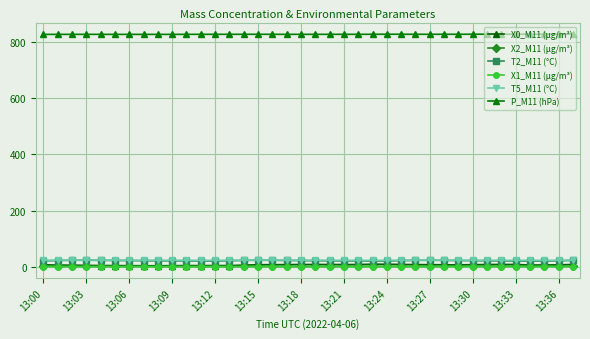

List the series in order of their peak value, highest first.

P_M11 (hPa), T5_M11 (°C), T2_M11 (°C), X0_M11 (μg/m³), X2_M11 (μg/m³), X1_M11 (μg/m³)